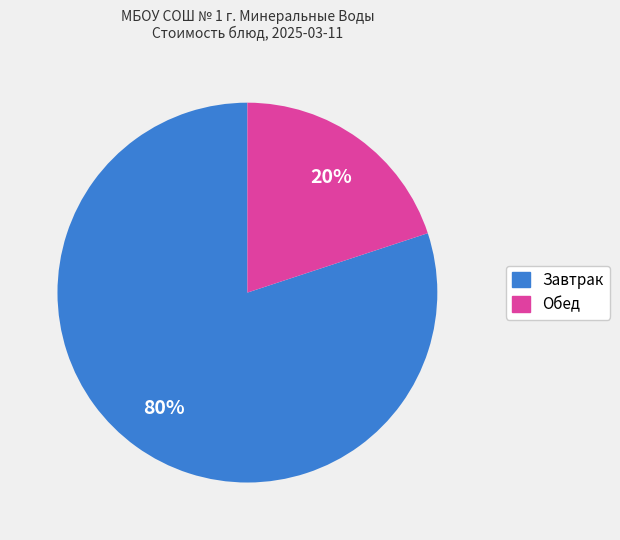

Count the number of slices in the pie.

2